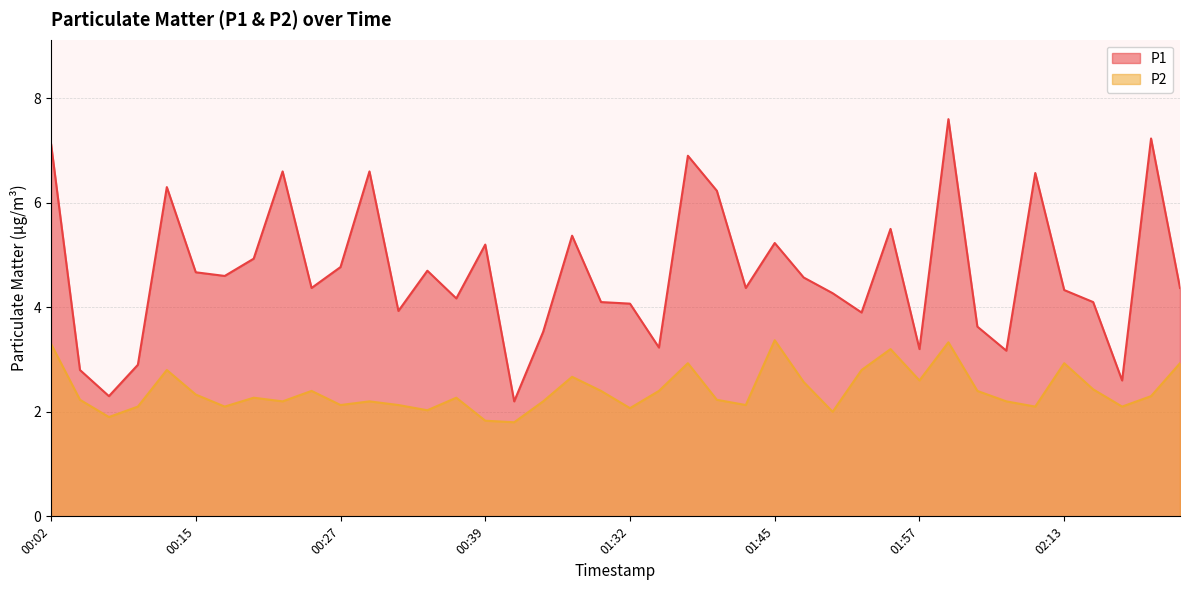

Is it true that P2 equals 2.4 at 01:35?

True